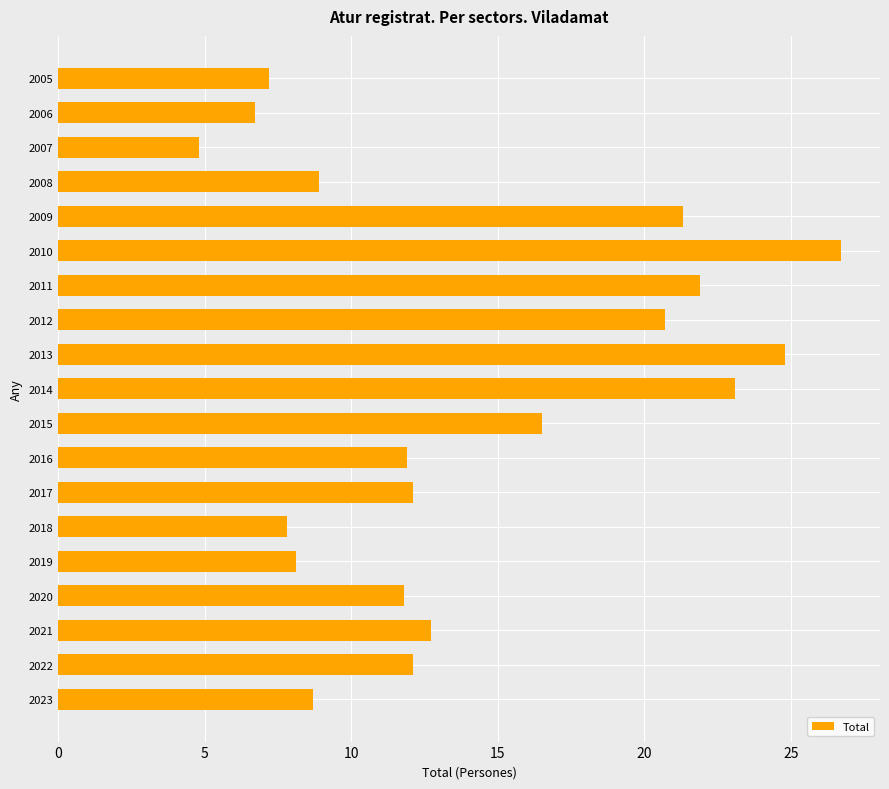

What is the greatest value displayed?

26.7